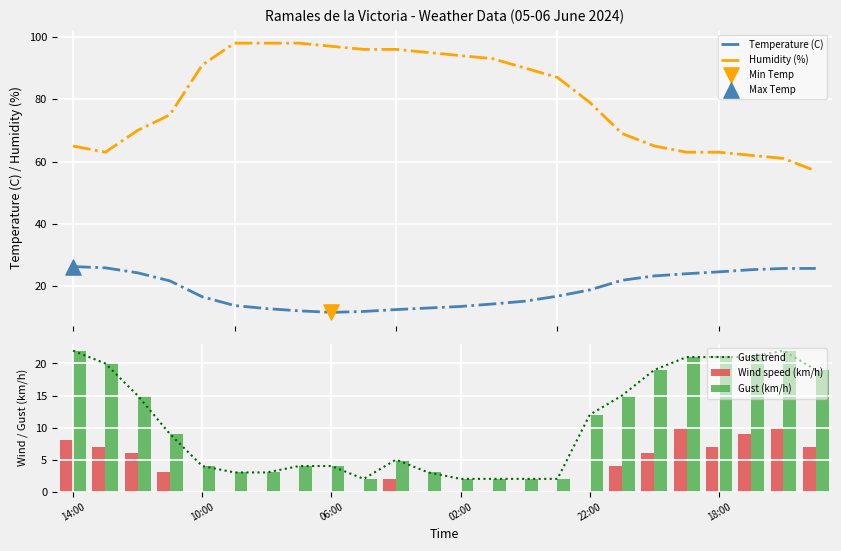

Which series contains the highest Y value?

Humidity (%)